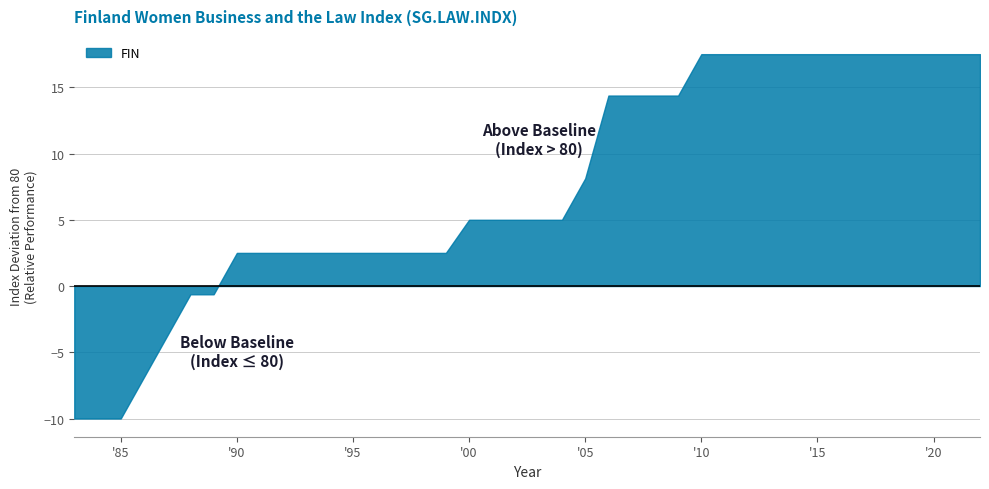

At which label is the value closest to 83?

1990